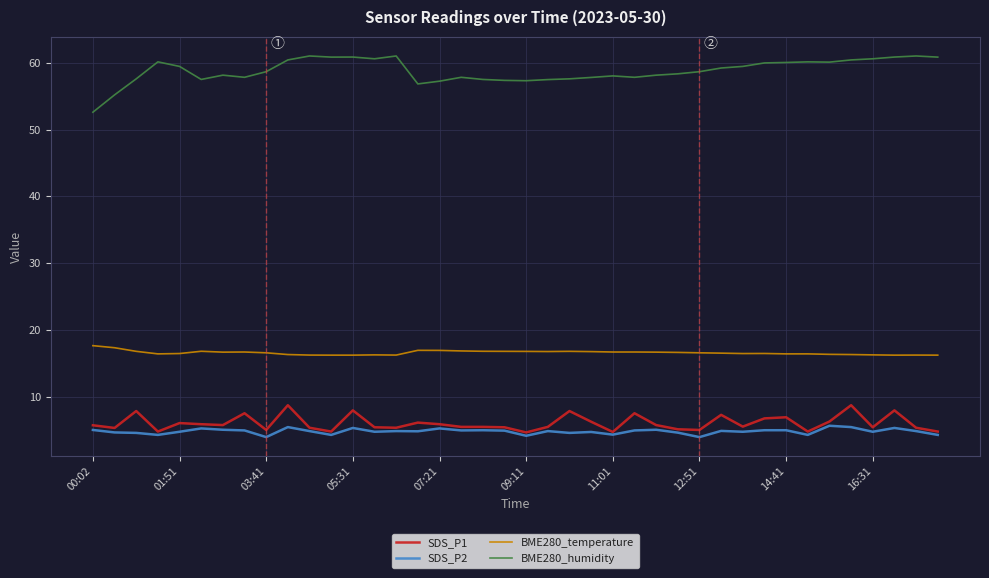

True or false: SDS_P1 and BME280_temperature intersect in this chart.

False